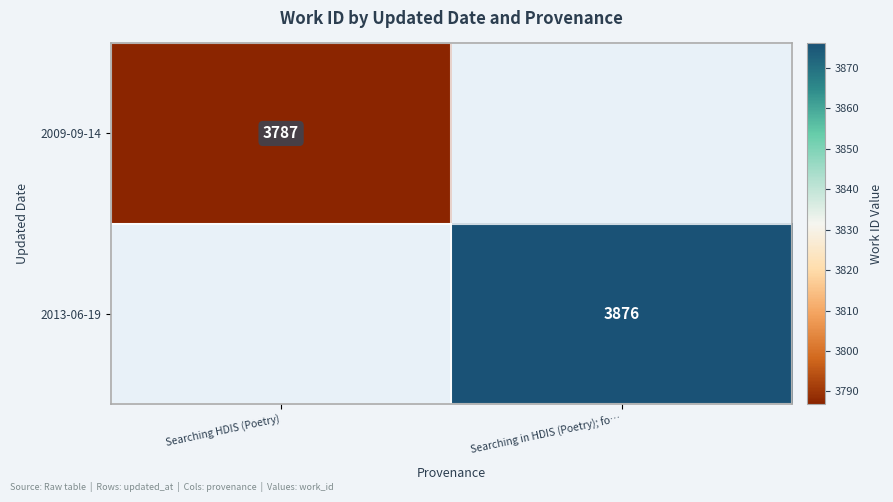

Is the value of 2009-09-14 at Searching HDIS (Poetry) greater than the value of 2013-06-19 at Searching in HDIS (Poetry); fo…?

No